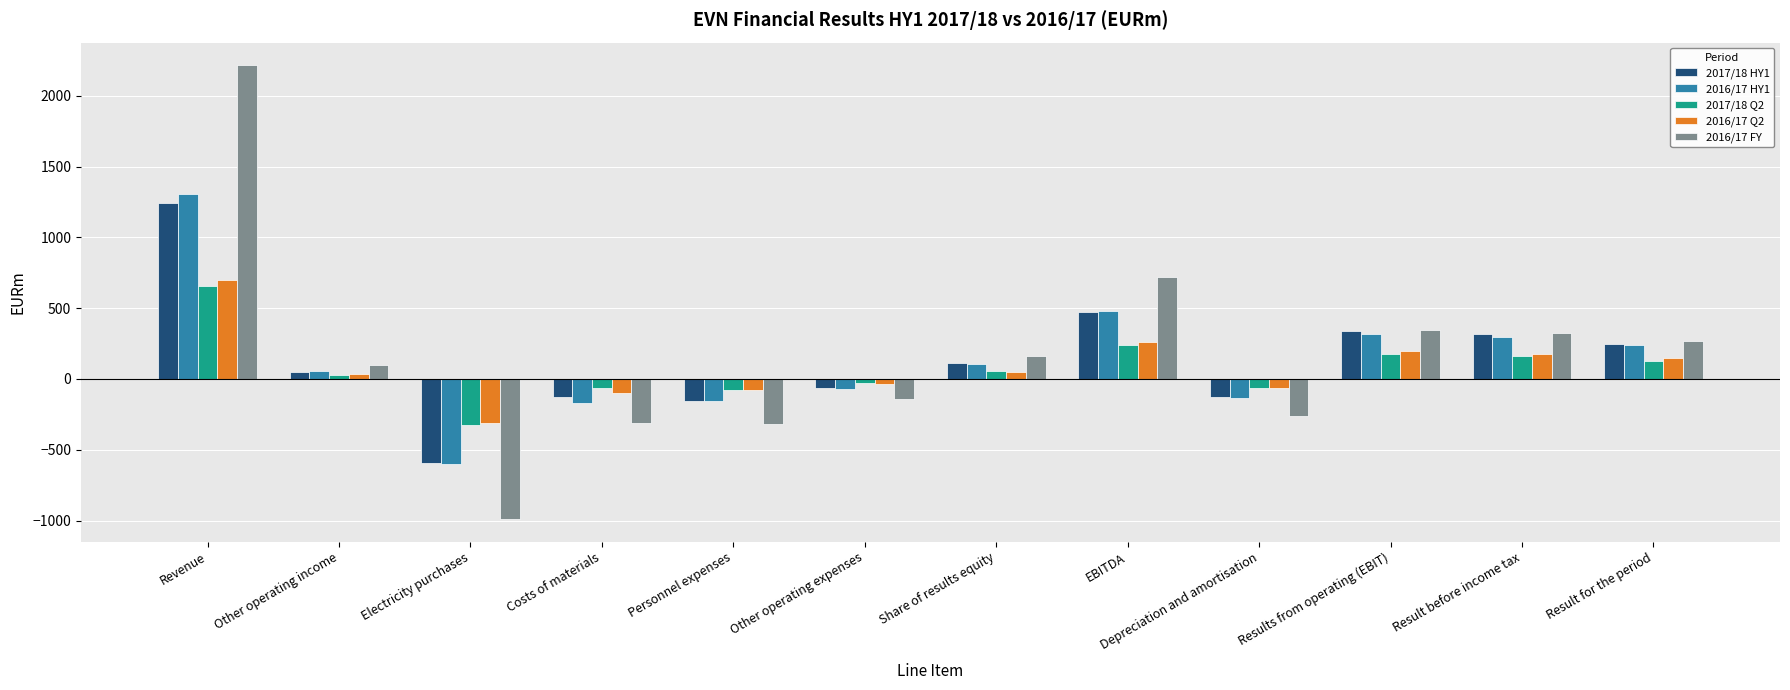

What is the total value across all series at Result before income tax?

1273.9